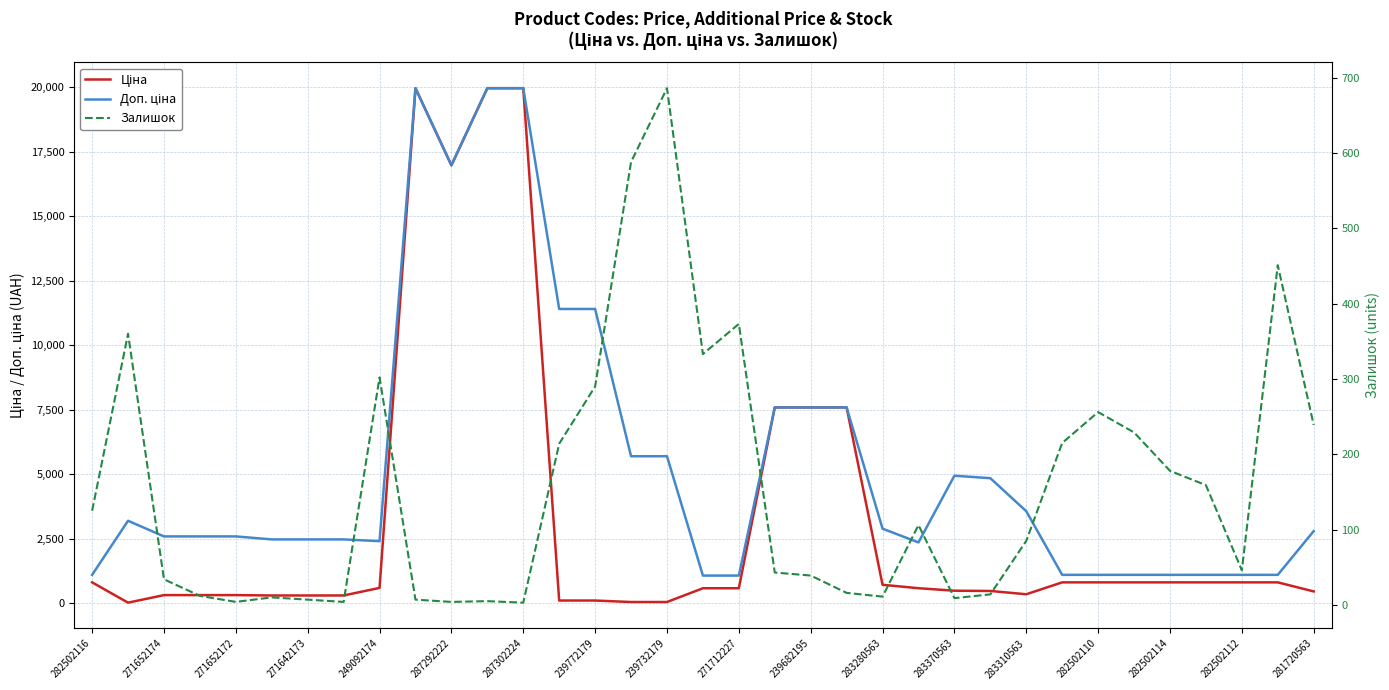

What position from the left is 283370563?

25